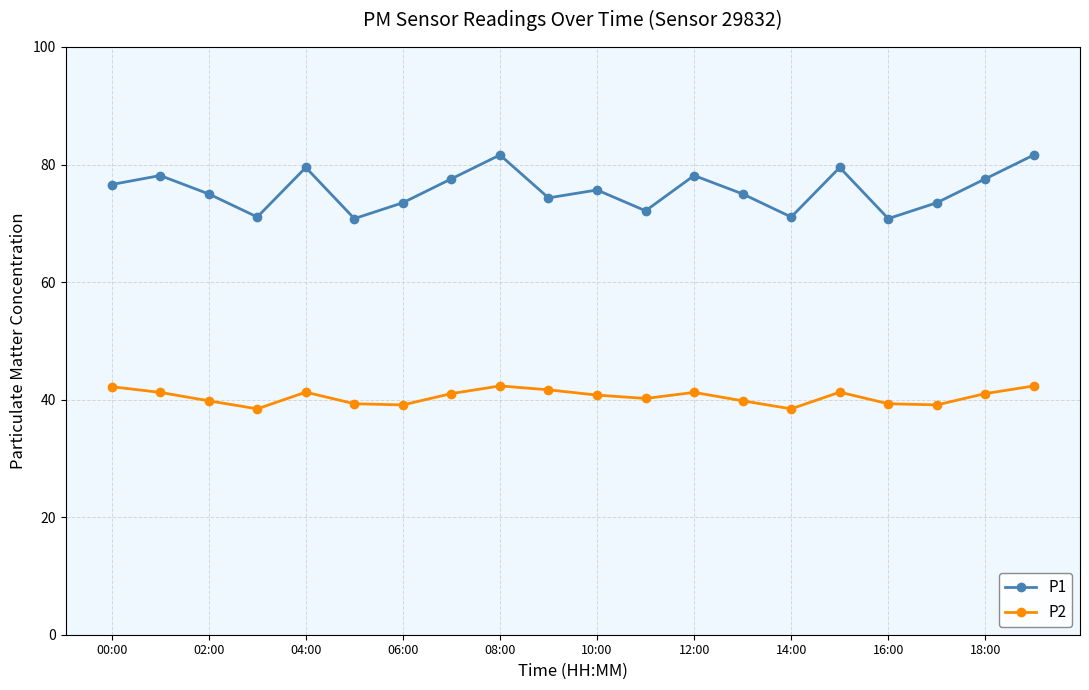

Which series has the largest total across all categories?

P1